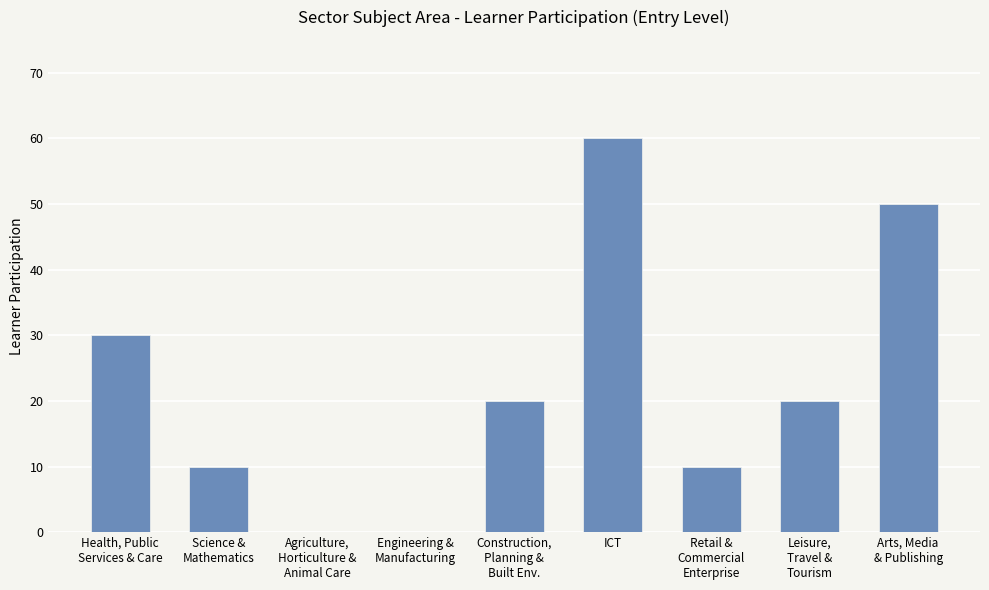

Which category has the highest value across all series?

ICT